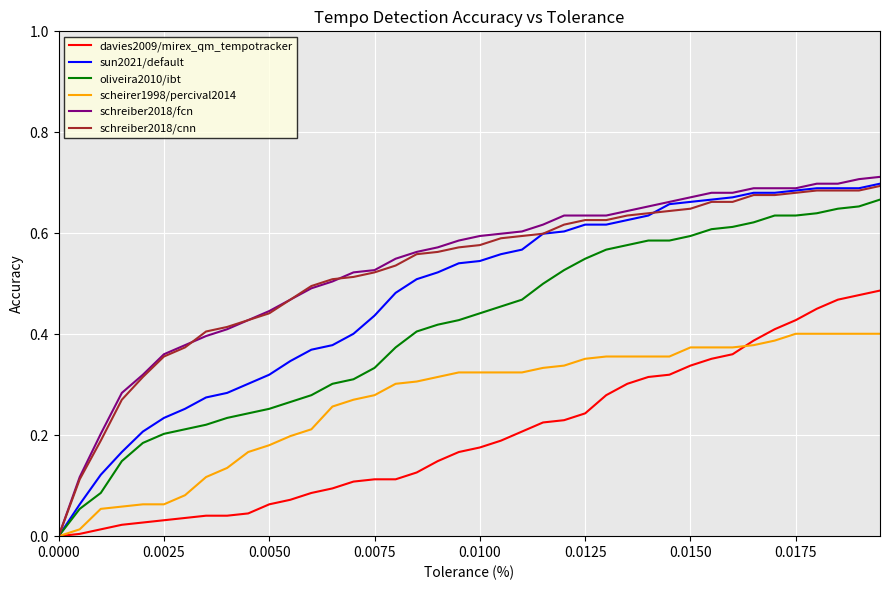

Which series has the largest range (max minus min)?

schreiber2018/fcn